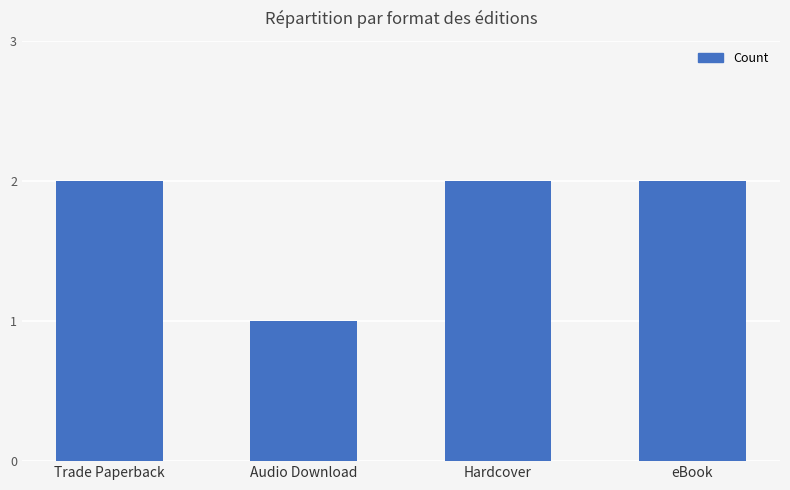

Reading left to right, list all the values displayed in this chart.

2	1	2	2